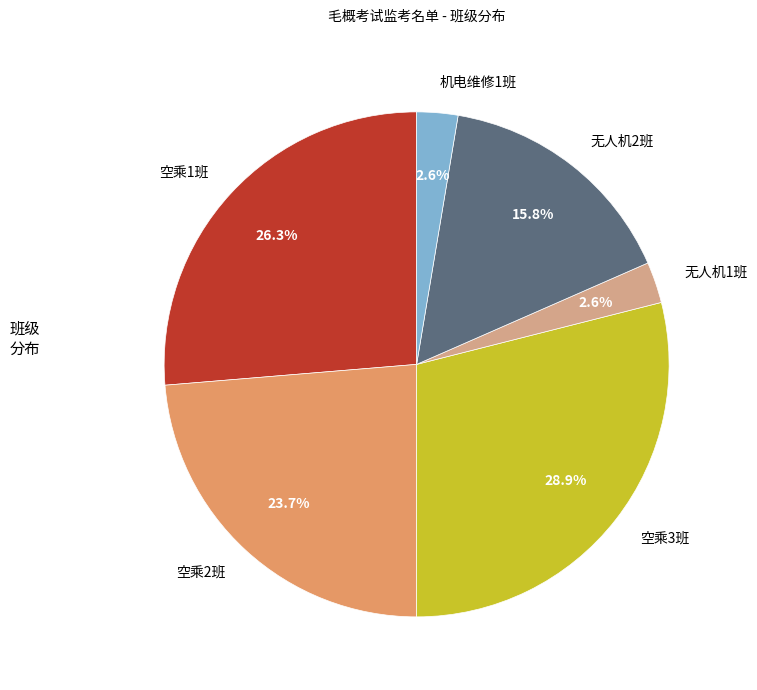

The 空乘3班 slice represents 16% of the pie. True or false?

False